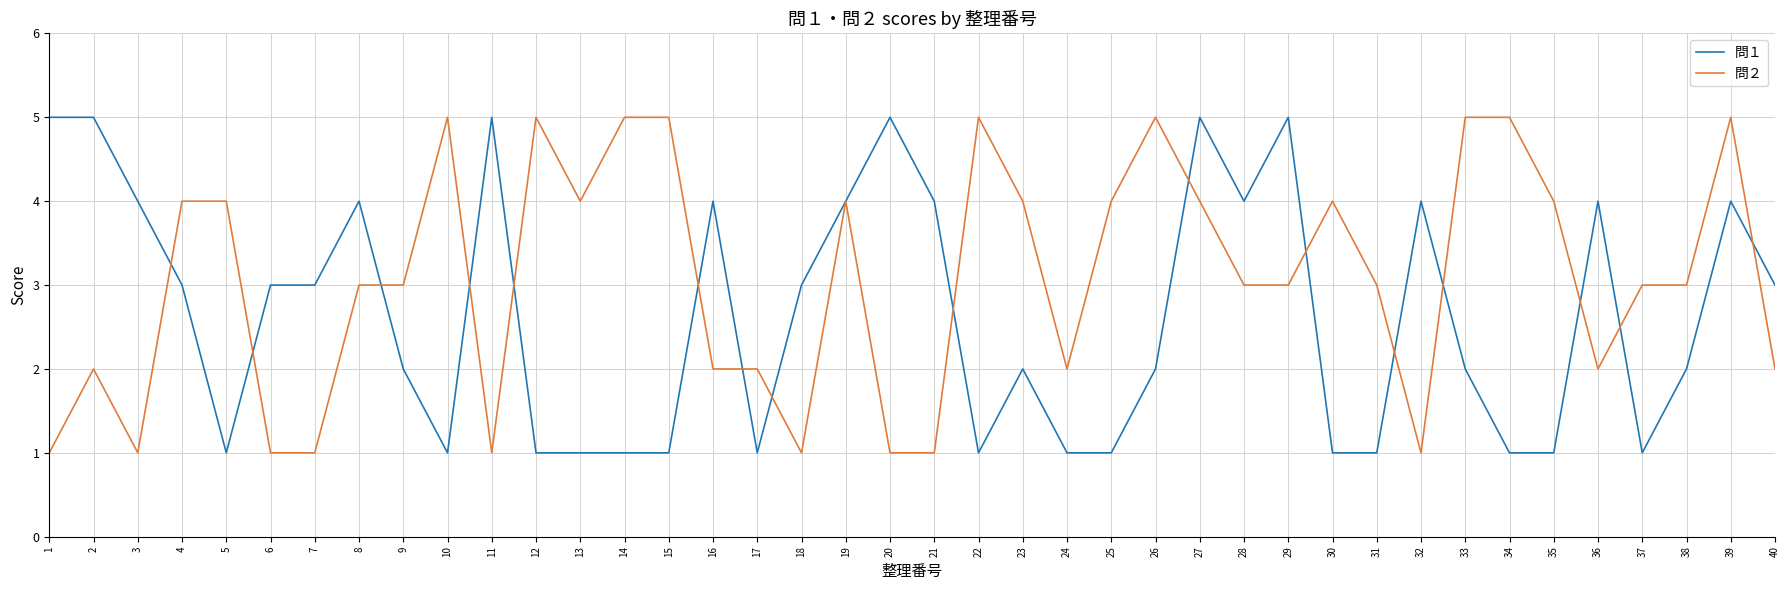

The 問１ series shows 5 at 18. True or false?

False